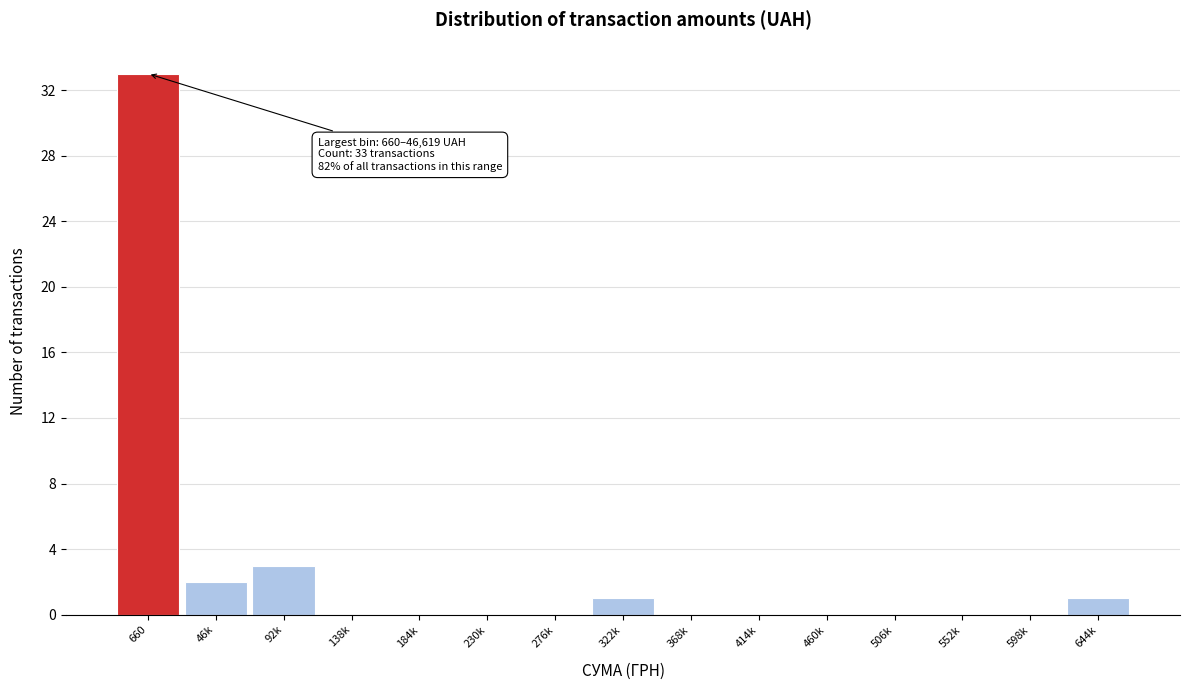

Reading right to left, extract all data points from this chart.

644k=1	598k=0	552k=0	506k=0	460k=0	414k=0	368k=0	322k=1	276k=0	230k=0	184k=0	138k=0	92k=3	46k=2	660=33